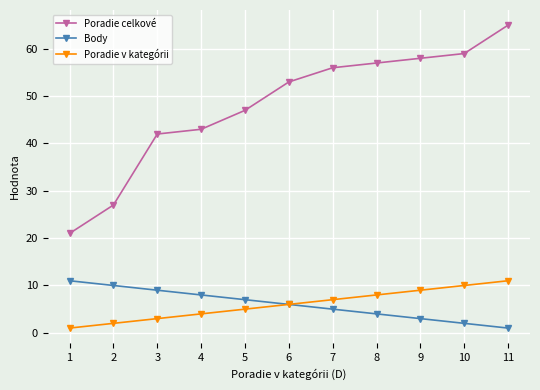

Reading left to right, what are all the values shown in this chart?

Poradie celkové: 1=21	2=27	3=42	4=43	5=47	6=53	7=56	8=57	9=58	10=59	11=65
Body: 1=11	2=10	3=9	4=8	5=7	6=6	7=5	8=4	9=3	10=2	11=1
Poradie v kategórii: 1=1	2=2	3=3	4=4	5=5	6=6	7=7	8=8	9=9	10=10	11=11